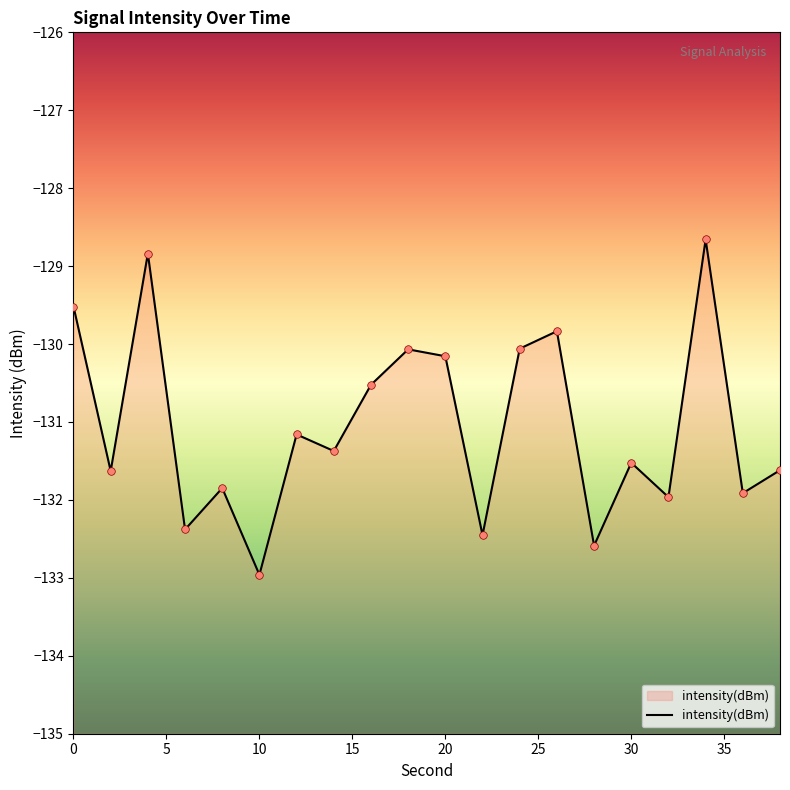

Which has a higher value, 12 or 6?

12